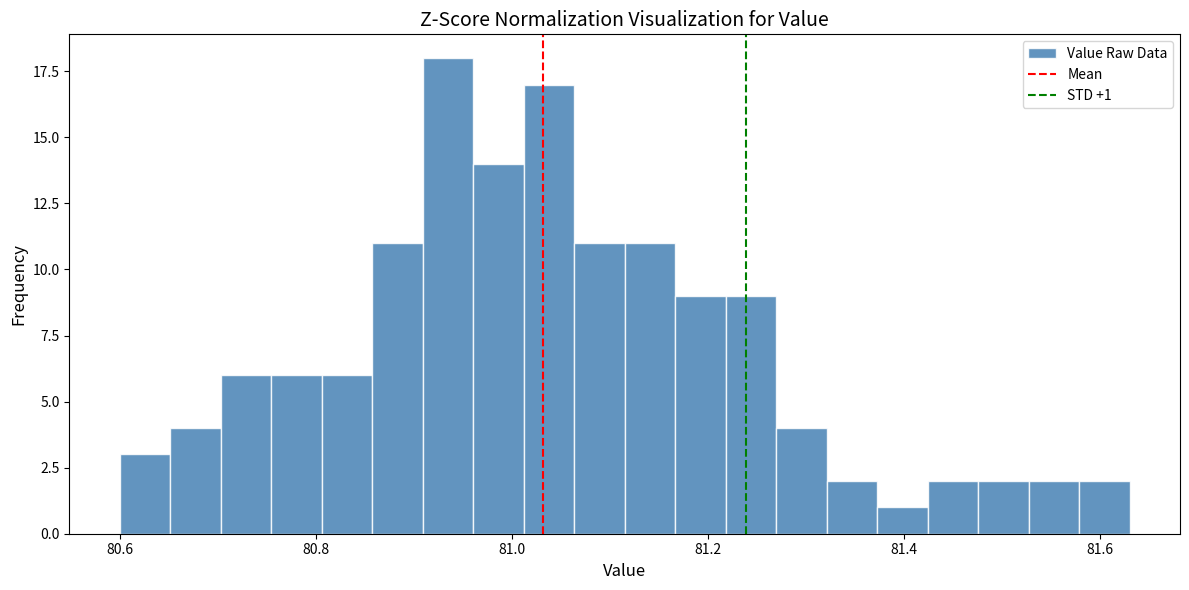

Read against the x-axis, roughly where is the centre of the tallest bar?

80.94